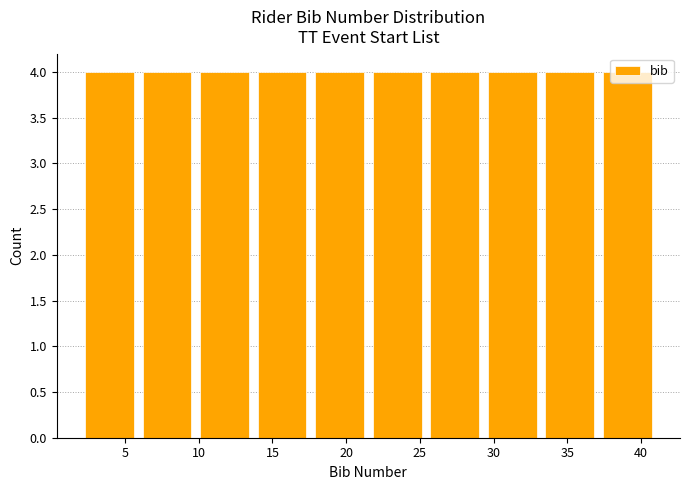

Reading left to right, list every bar in this chart as the range it spans on the x-axis followed by its height. Neither the bar edges nor the heights are printed on the chart, so give them approximately, as read against the axes.

2.0 to 5.9: 4
5.9 to 9.8: 4
9.8 to 13.7: 4
13.7 to 17.6: 4
17.6 to 21.5: 4
21.5 to 25.4: 4
25.4 to 29.3: 4
29.3 to 33.2: 4
33.2 to 37.1: 4
37.1 to 41.0: 4